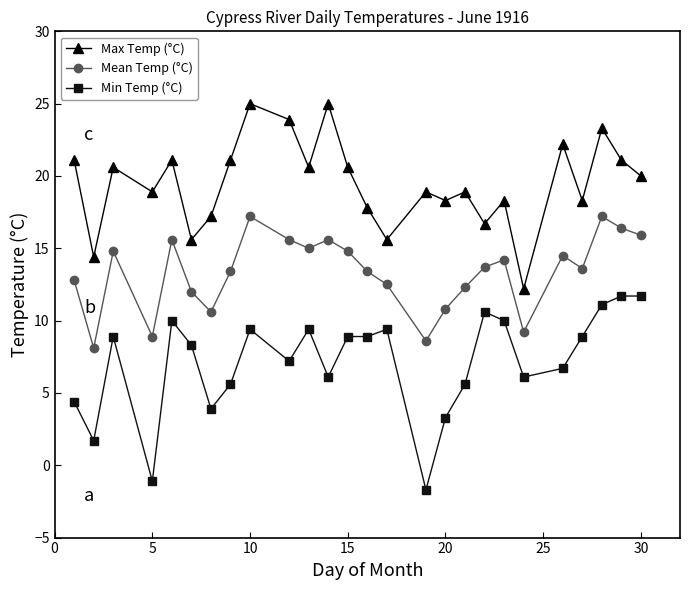

How many values in the Min Temp (°C) series exceed 8?

14